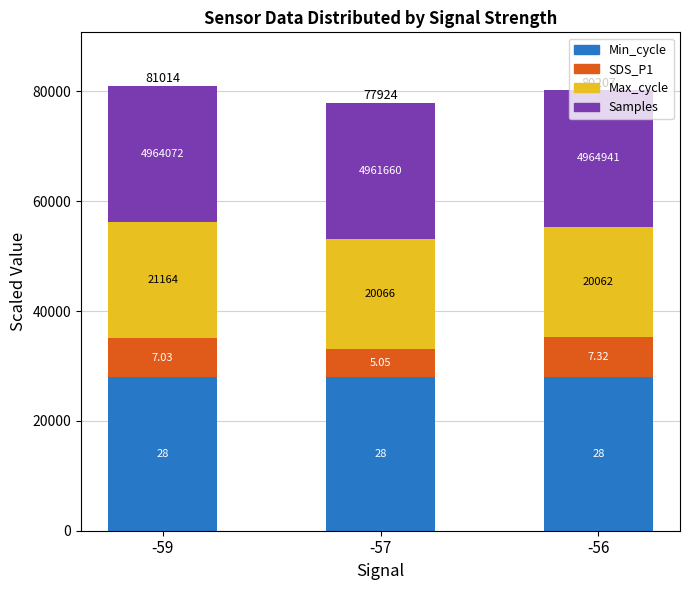

Is it true that SDS_P1 equals 7320.0 at -56?

True